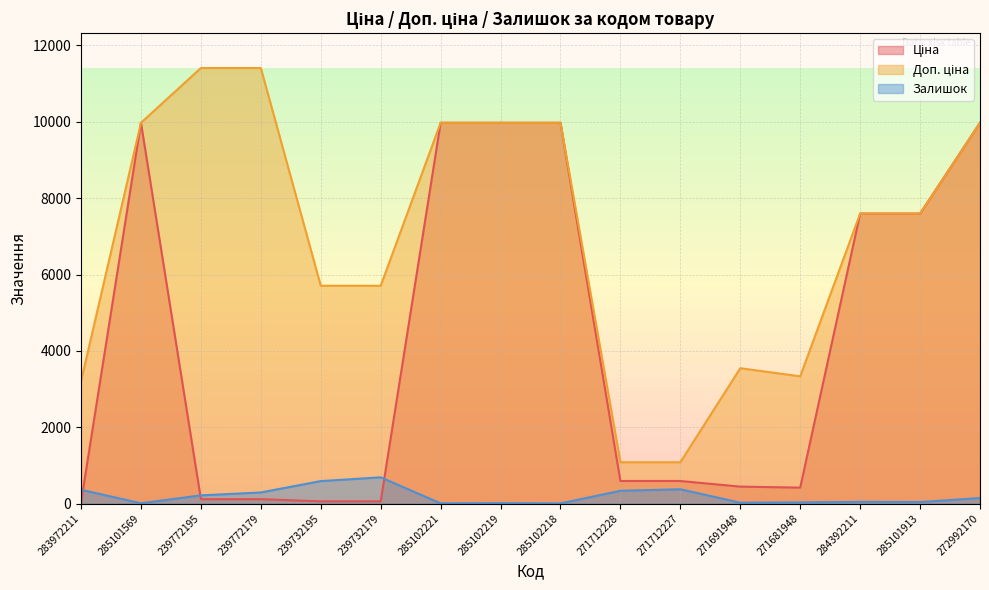

Read the Залишок value at 285102221.

5.0